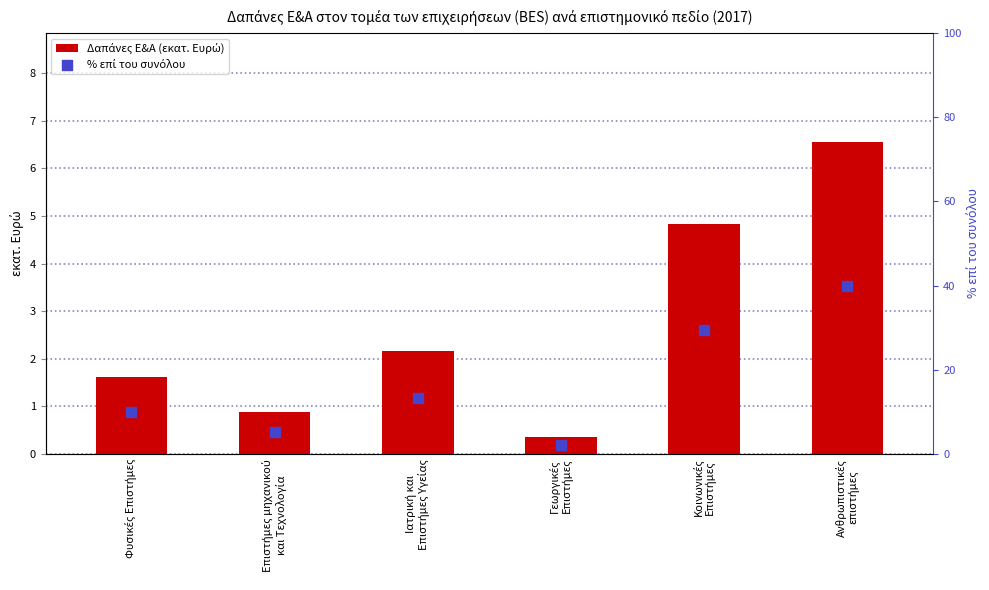

Which series contains the lowest Y value?

Δαπάνες Ε&Α (εκατ. Ευρώ)